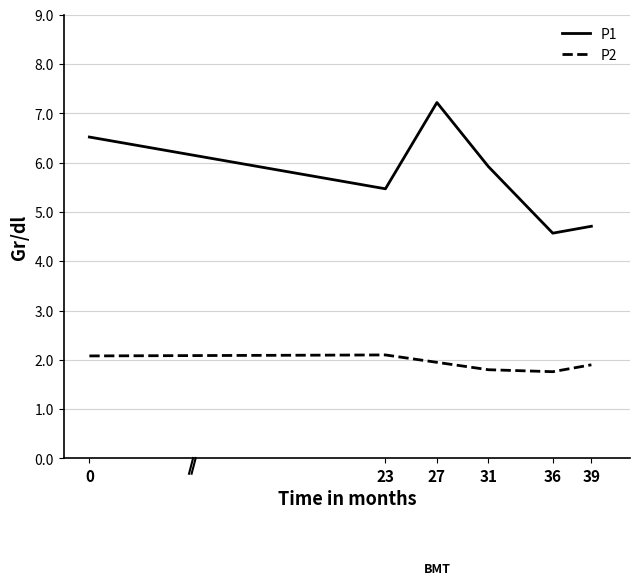

True or false: P2 has more than 1 points higher than both neighbors.

False